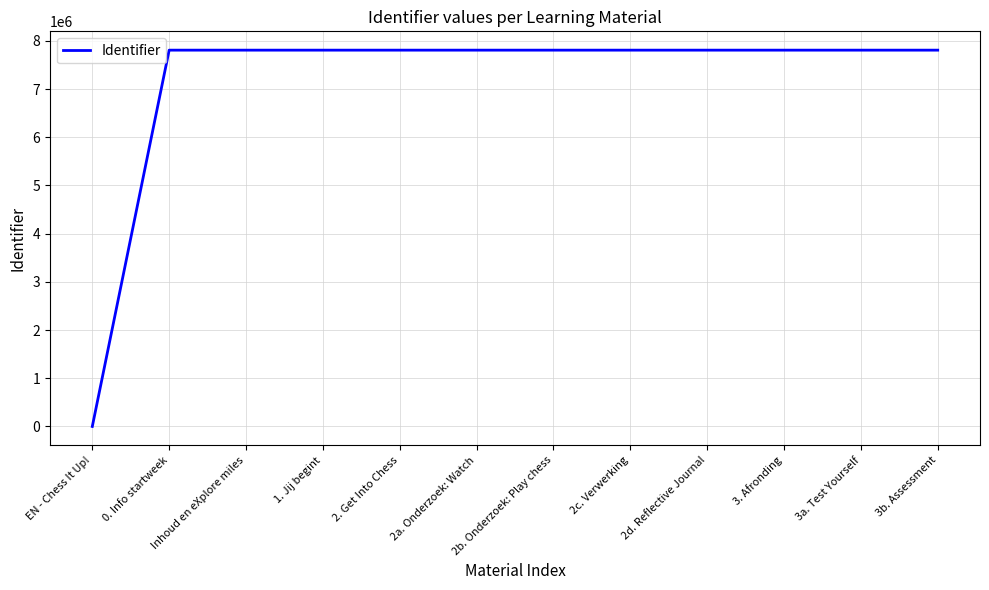

At which category does the chart reach its minimum across all series?

EN - Chess It Up!